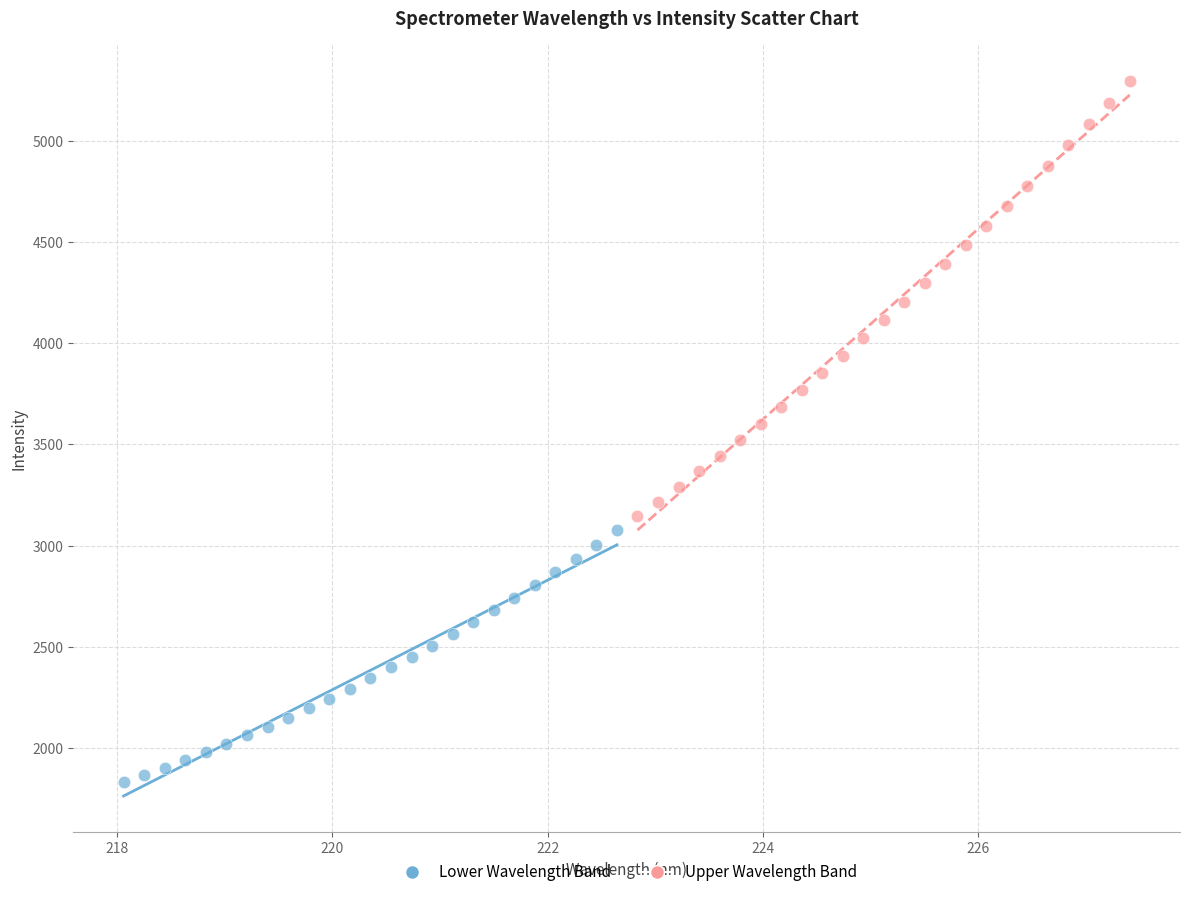

Which series contains the lowest Y value?

Lower Wavelength Band